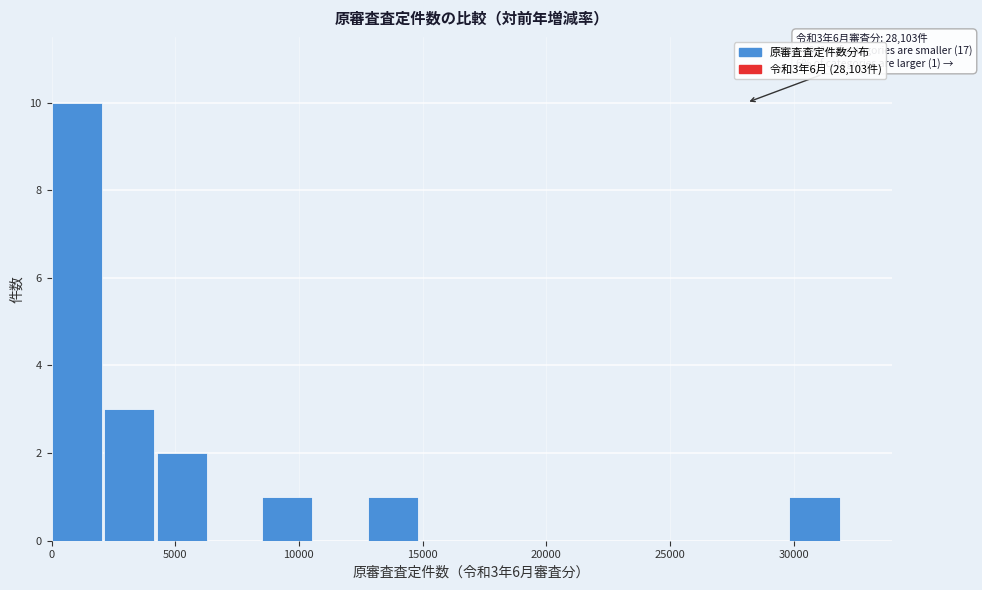

Over which range of the x-axis is the bar tallest?

0 to 2000